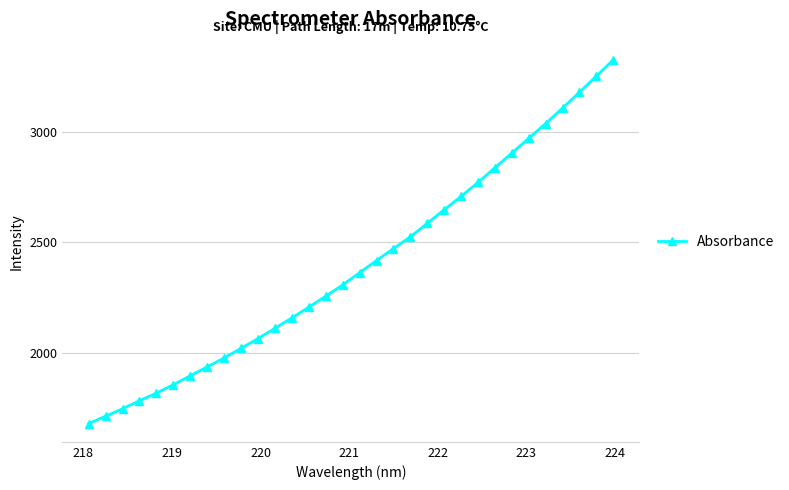

True or false: the data has more than 2 interior local peaks.

False